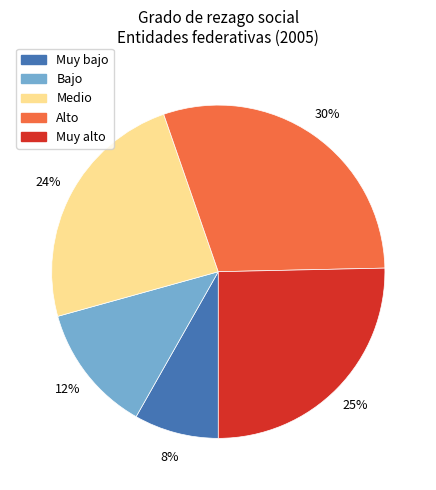

Rank the categories by value from lowest to highest.

Muy bajo, Bajo, Medio, Muy alto, Alto